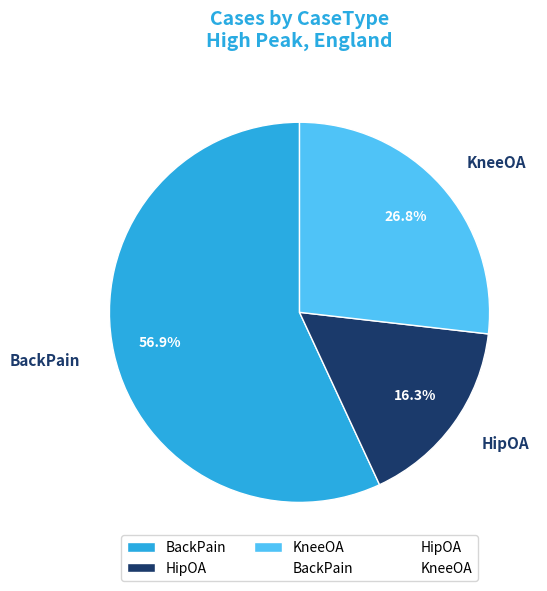

Count the number of slices in the pie.

3